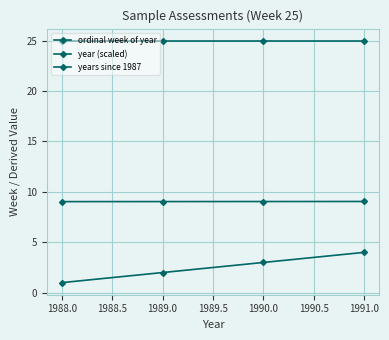

Count the number of categories in the chart.

4